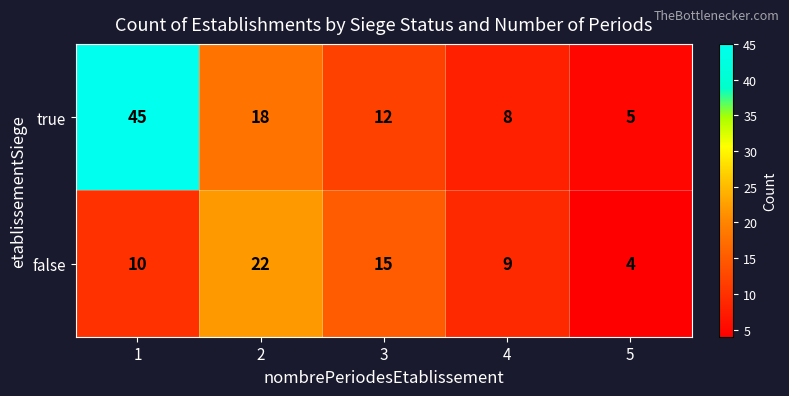

Which series changed the most between 3 and 5?

false